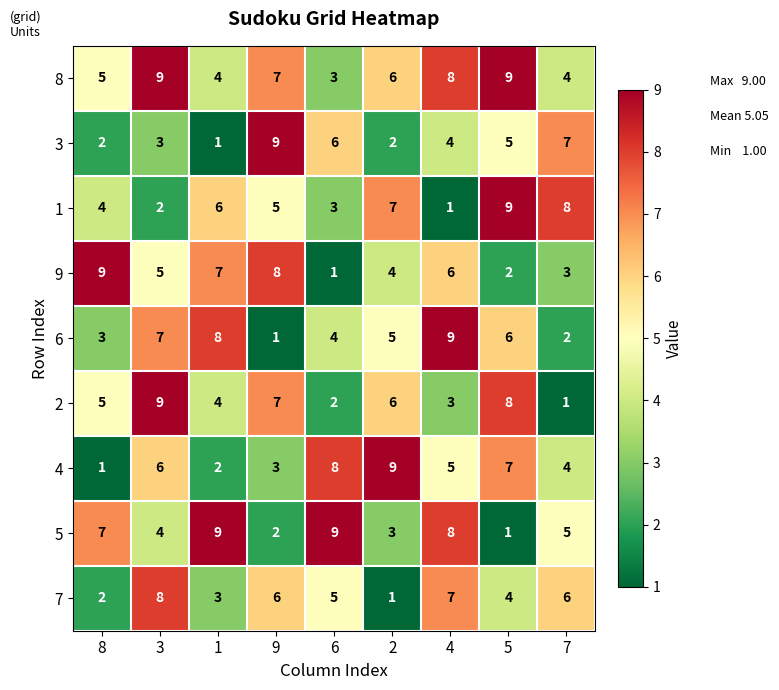

What is the spread (max minus min) of values at 4?

8